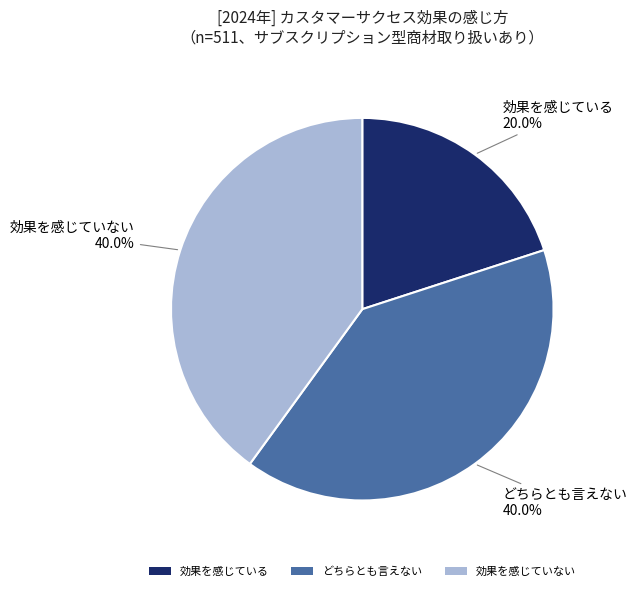

What is the smallest slice in the pie chart?

効果を感じている